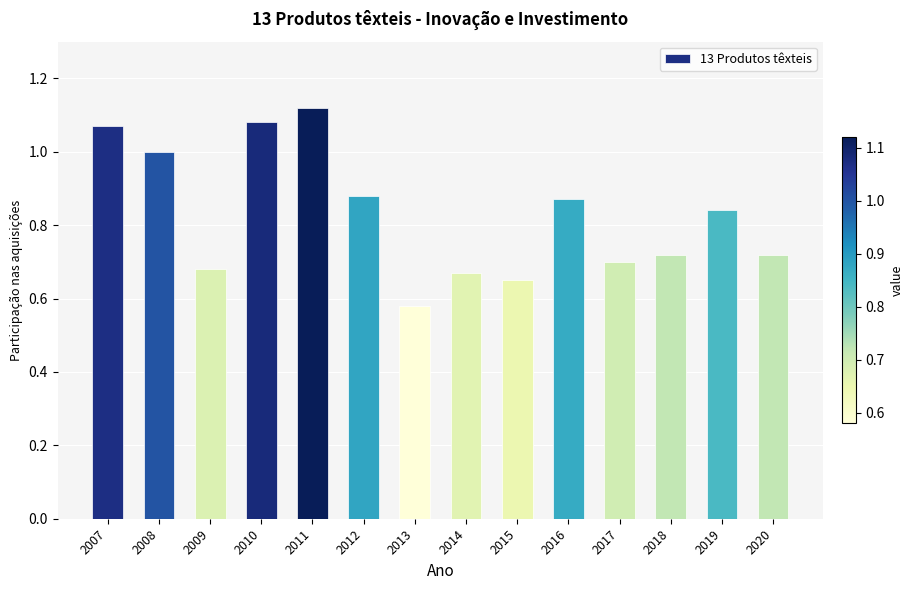

At which label is the value closest to 0?

2013